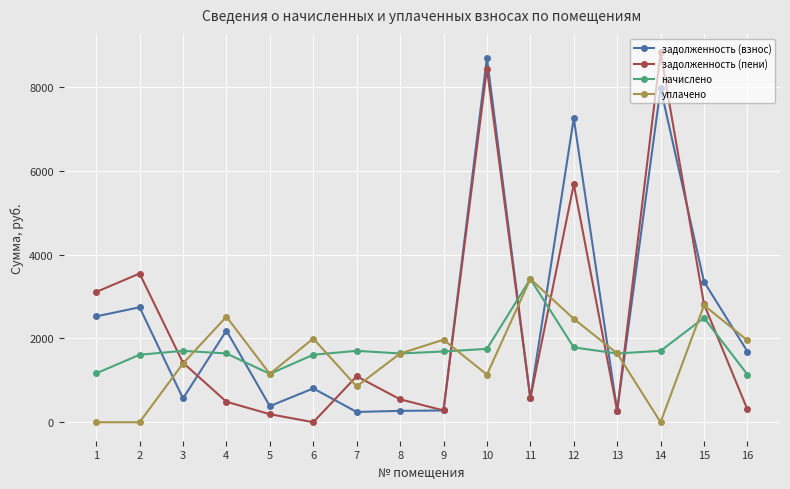

At which label does начислено first exceed 1688?

3